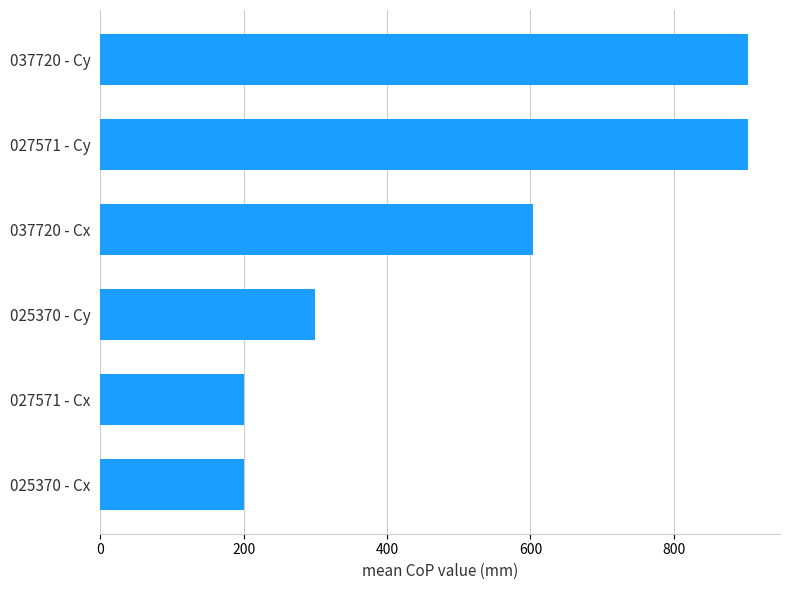

What is the label of the 2nd bar from the bottom?

027571 - Cx